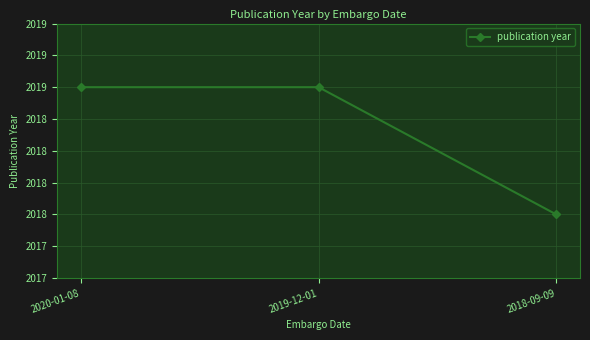

List the labels in order of value, largest first.

2020-01-08, 2019-12-01, 2018-09-09